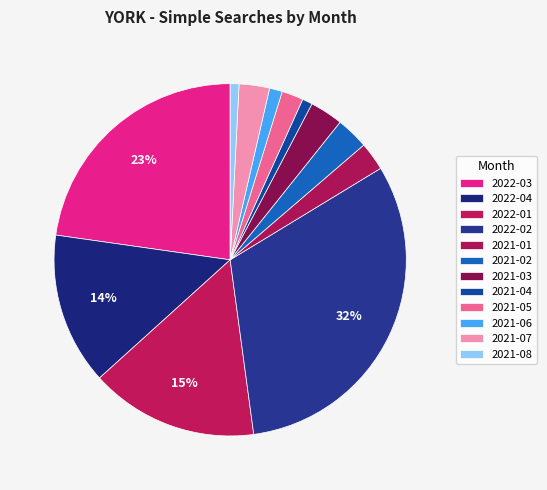

What is the total percentage of 2021-08 and 2021-07?

3.6%